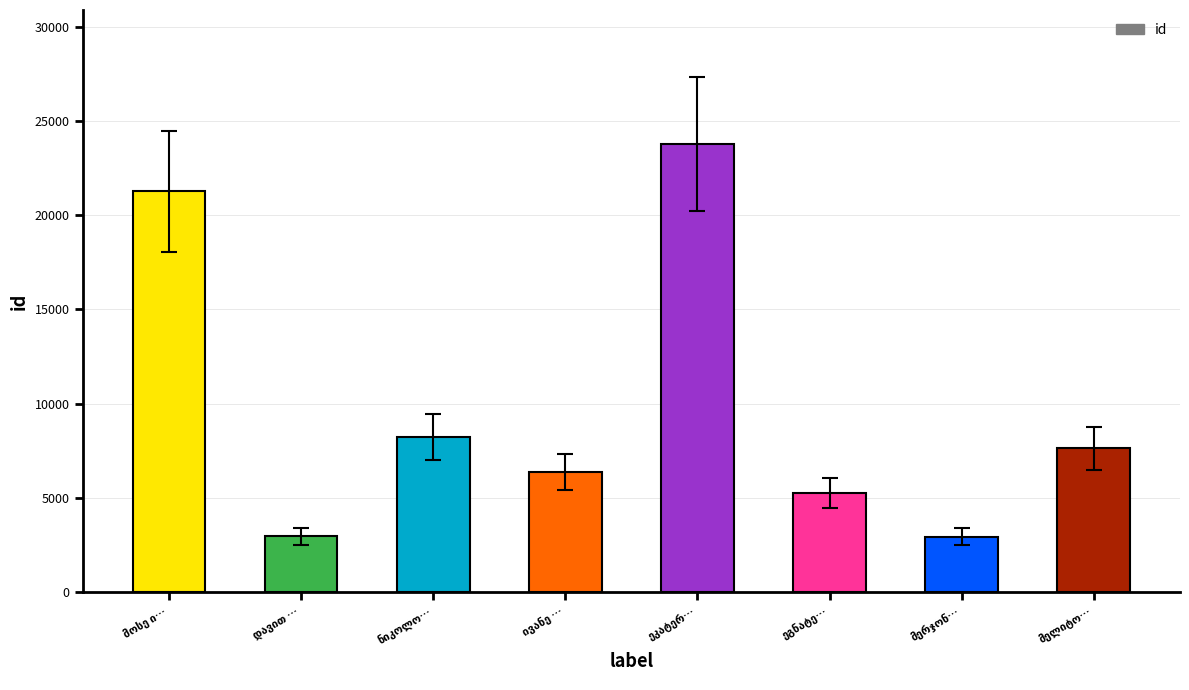

What is the sum of all values?

78317